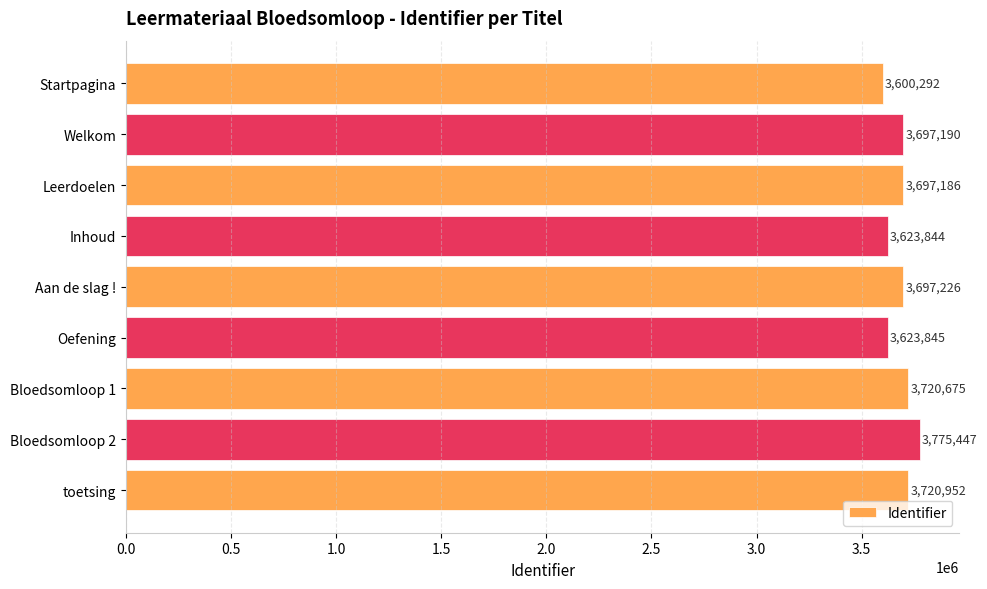

The value at Oefening is 6088269. True or false?

False